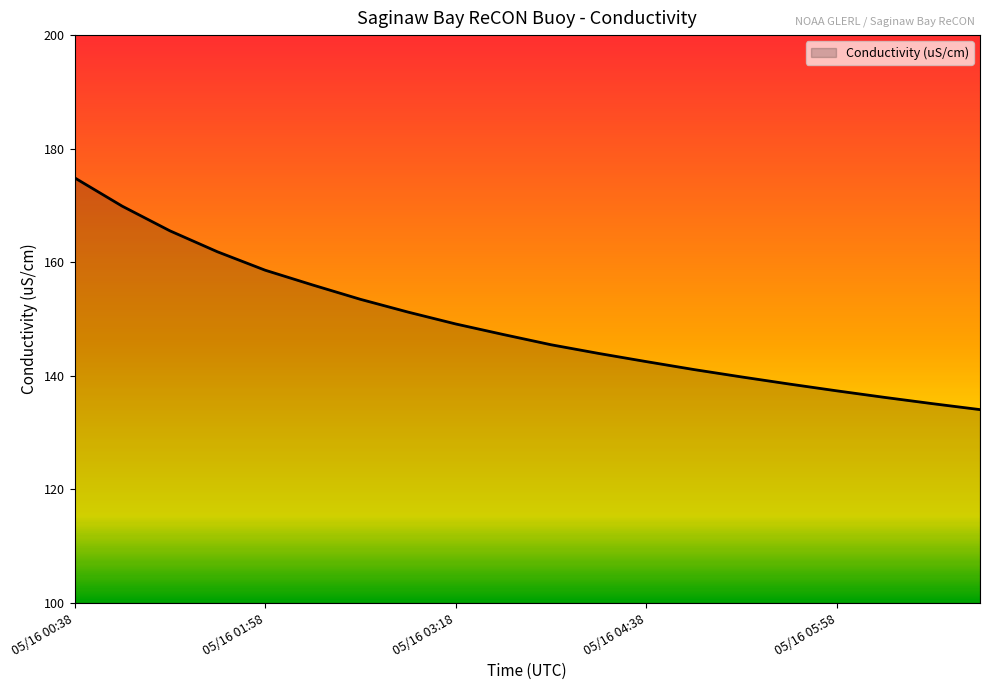

What is the greatest value displayed?

174.9